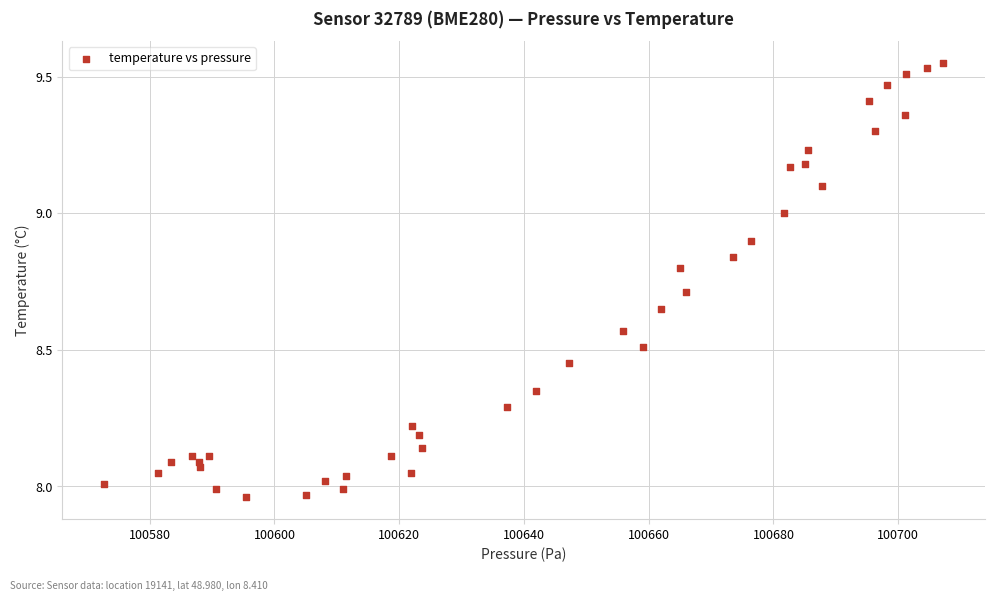

What is the range of Y values (max minus min)?

1.6